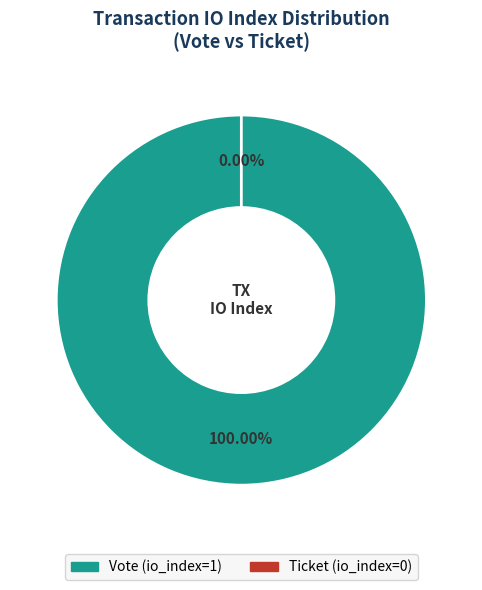

How many segments does this pie chart have?

2